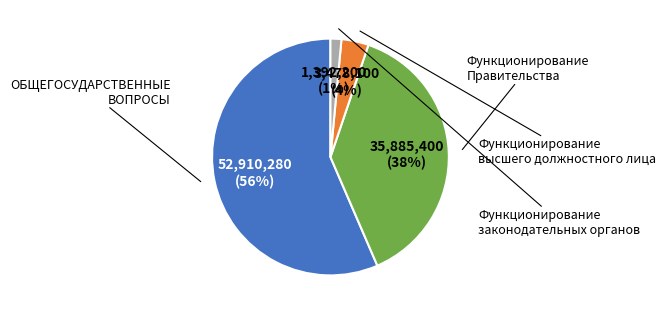

What is the smallest slice in the pie chart?

Функционирование законодательных органов